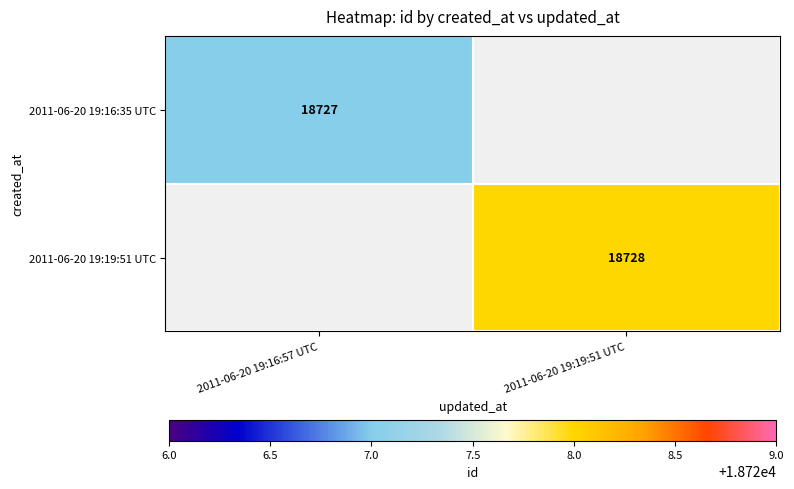

The 2011-06-20 19:19:51 UTC series shows 18728 at 2011-06-20 19:19:51 UTC. True or false?

True